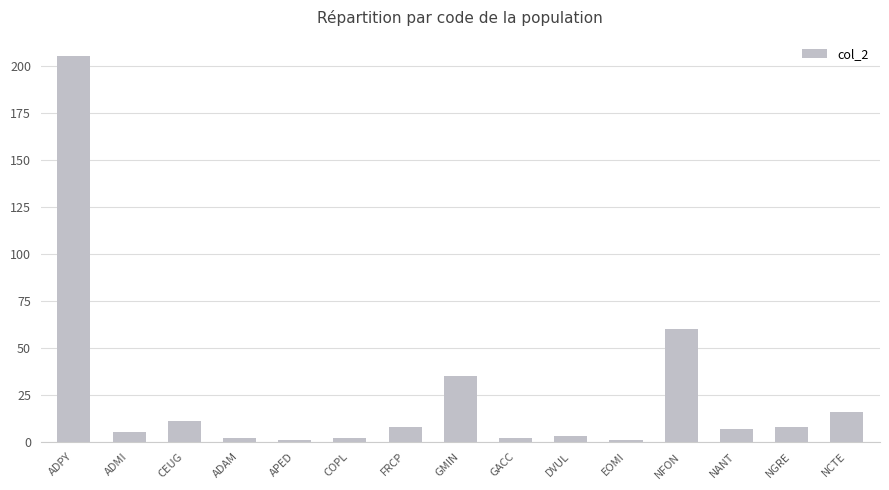

What is the ratio of the value at ADMI to the value at DVUL?

1.7